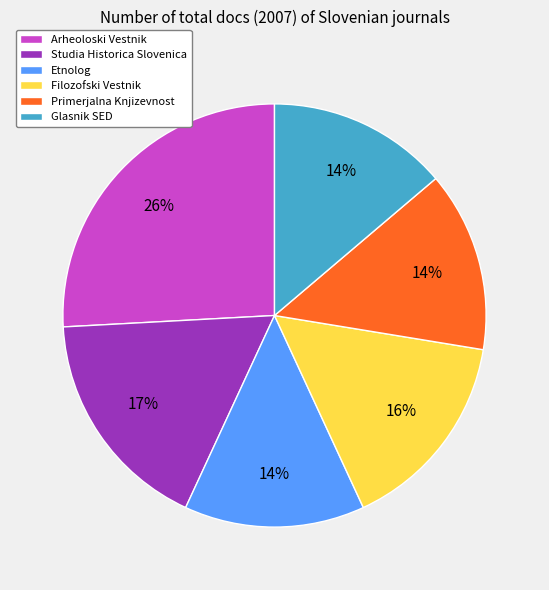

True or false: Filozofski Vestnik accounts for 5% of the total.

False